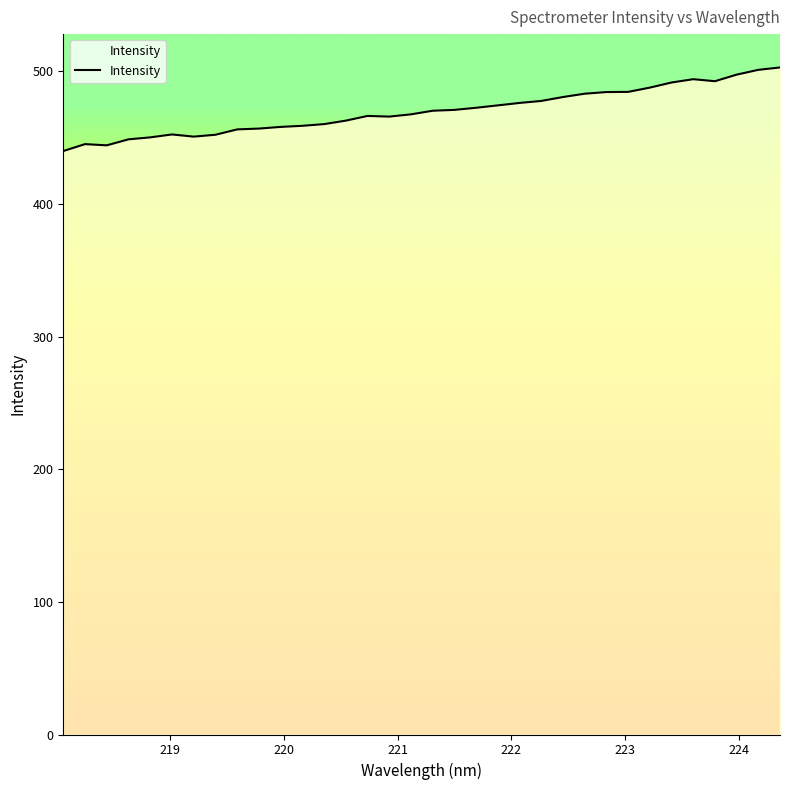

What is the difference between the maximum and minimum values?

63.0